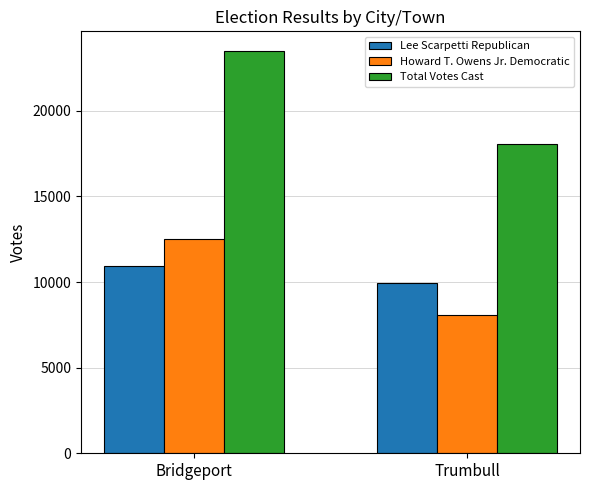

What is the label of the 2nd bar from the left?

Trumbull